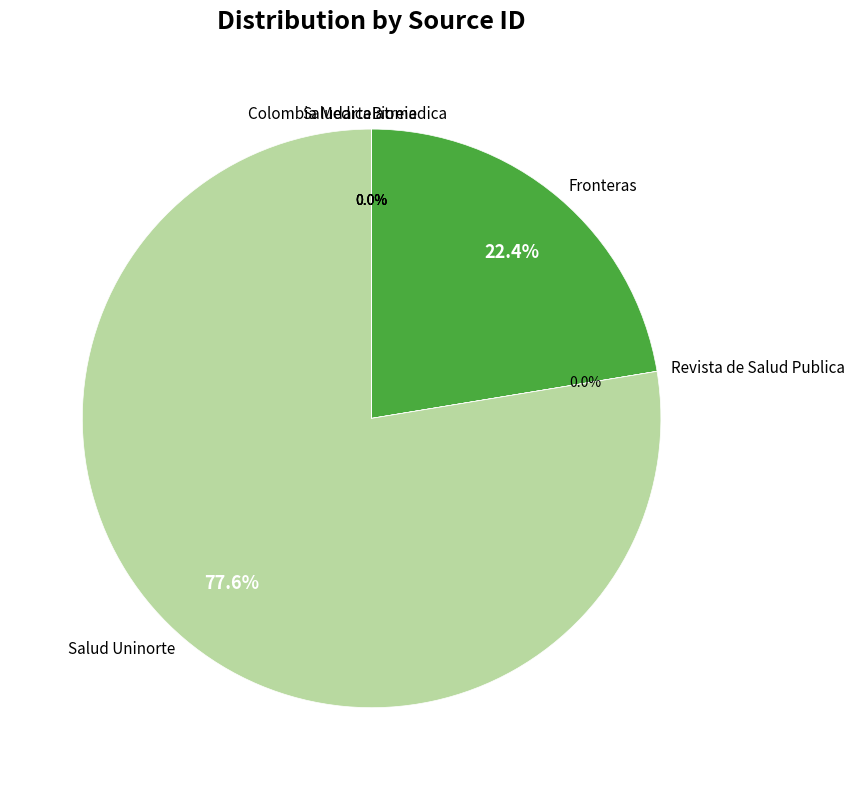

What portion of the pie excludes Salud Uninorte?

22.4%